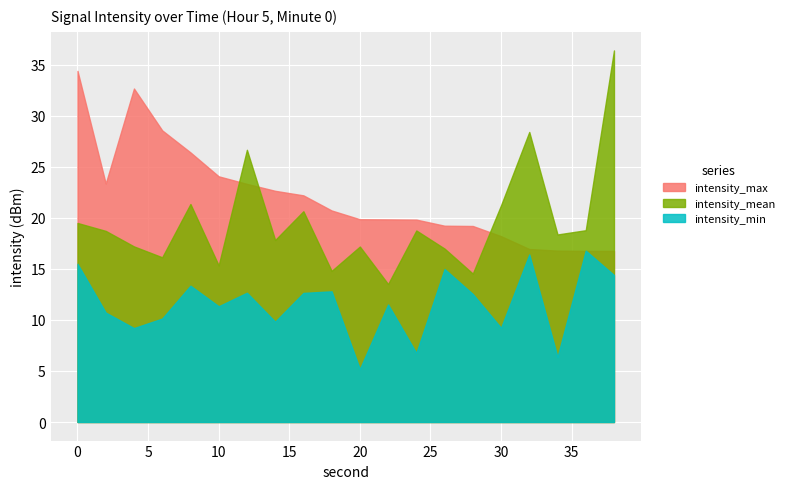

The value of intensity_min at 10 is 17.5. True or false?

False